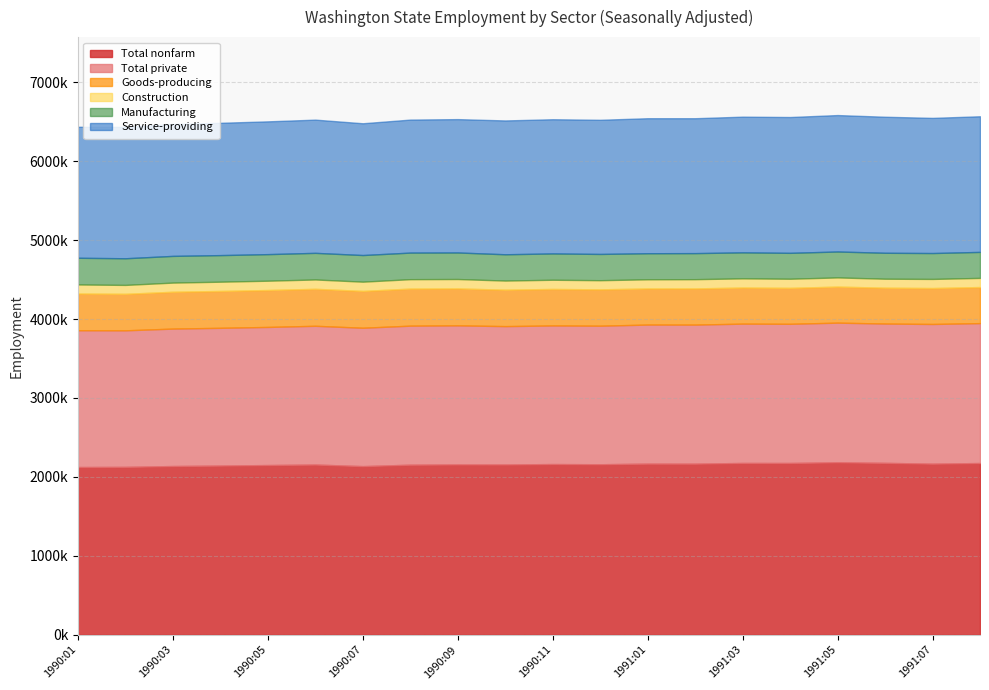

What are all the series names shown in the legend?

Total nonfarm, Total private, Goods-producing, Construction, Manufacturing, Service-providing